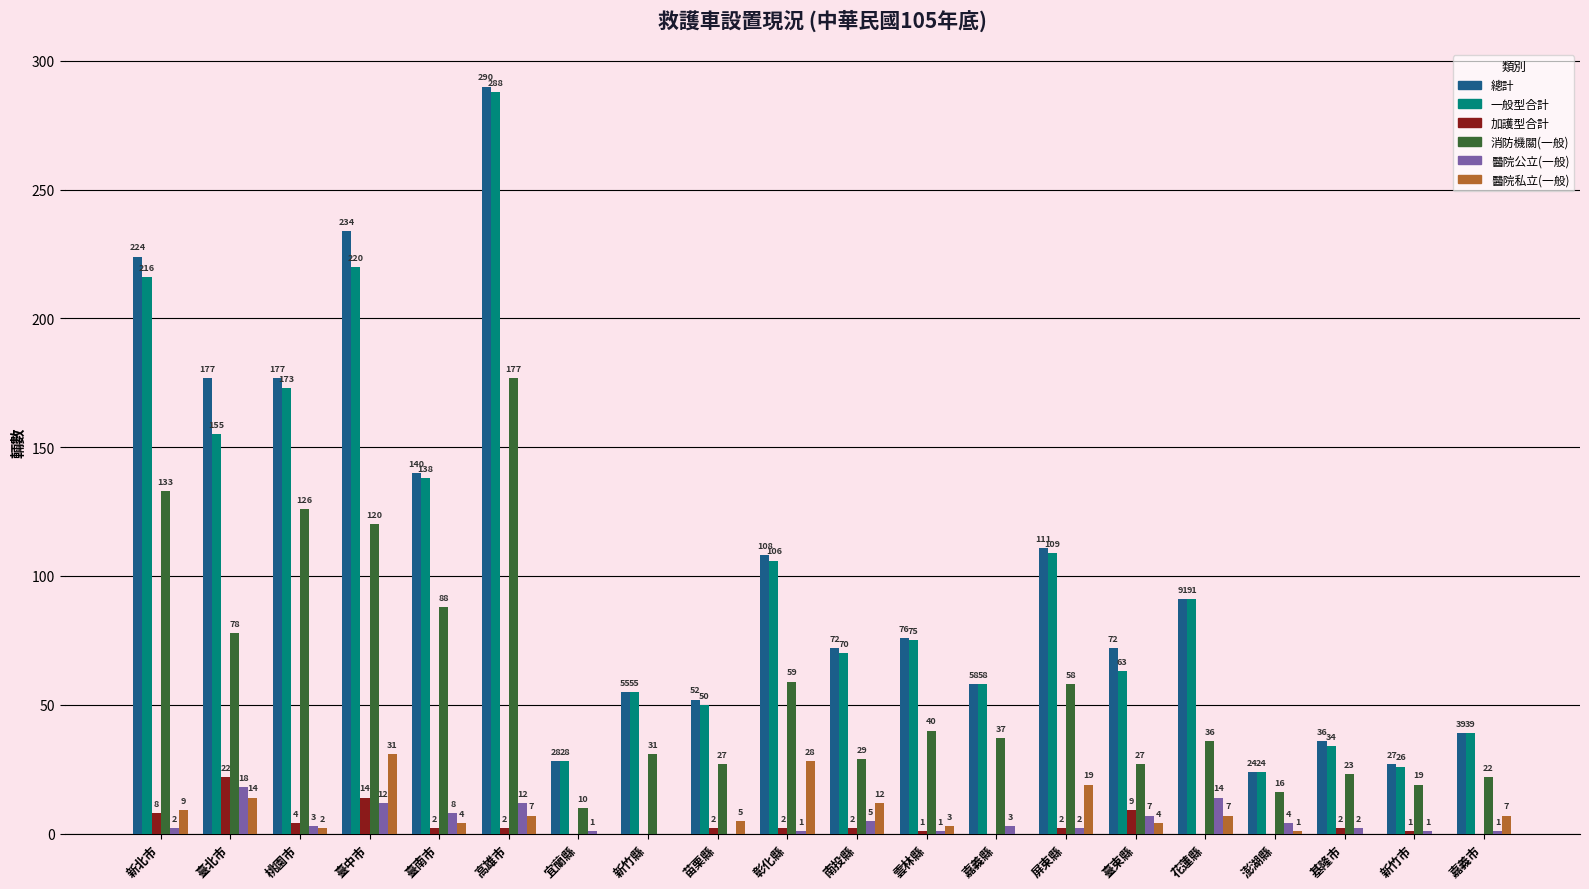

Reading left to right, list all the values displayed in this chart.

總計: 224	177	177	234	140	290	28	55	52	108	72	76	58	111	72	91	24	36	27	39
一般型合計: 216	155	173	220	138	288	28	55	50	106	70	75	58	109	63	91	24	34	26	39
加護型合計: 8	22	4	14	2	2	0	0	2	2	2	1	0	2	9	0	0	2	1	0
消防機關(一般): 133	78	126	120	88	177	10	31	27	59	29	40	37	58	27	36	16	23	19	22
醫院公立(一般): 2	18	3	12	8	12	1	0	0	1	5	1	3	2	7	14	4	2	1	1
醫院私立(一般): 9	14	2	31	4	7	0	0	5	28	12	3	0	19	4	7	1	0	0	7